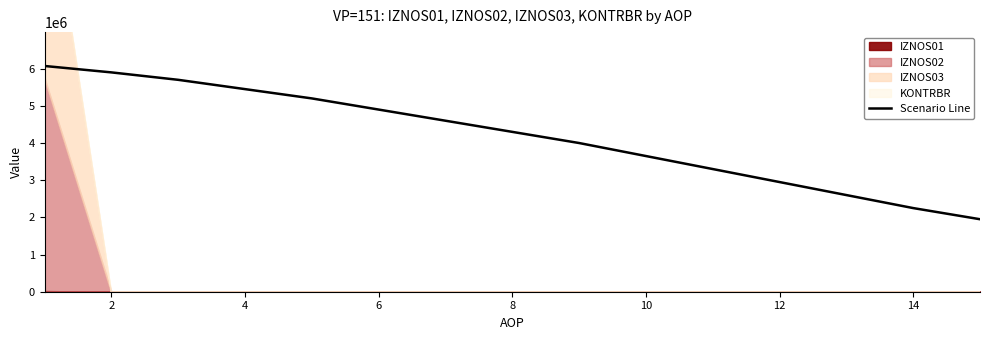

Reading left to right, extract all data points from this chart.

6072412.5	5900000.0	5700000.0	5450000.0	5200000.0	4900000.0	4600000.0	4300000.0	4000000.0	3650000.0	3300000.0	2950000.0	2600000.0	2250000.0	1950000.0